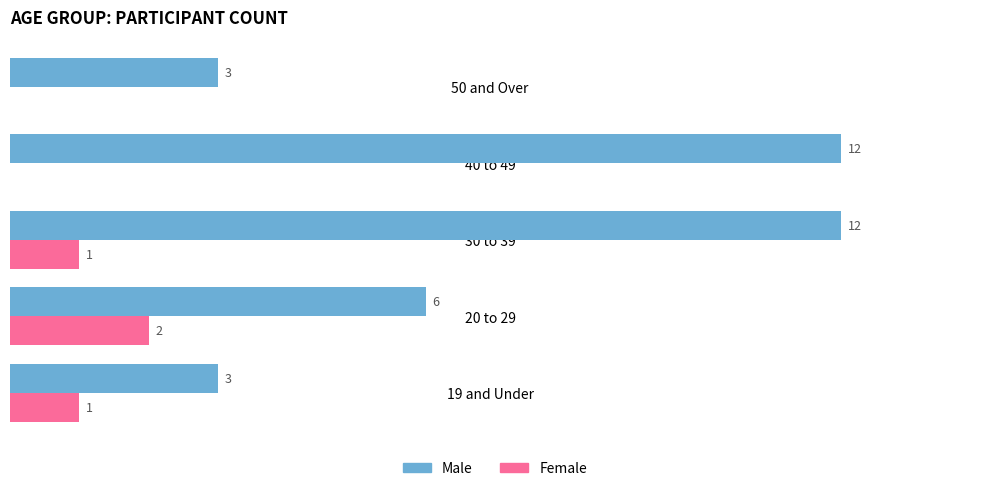

At which category is the sum across all series the highest?

30 to 39